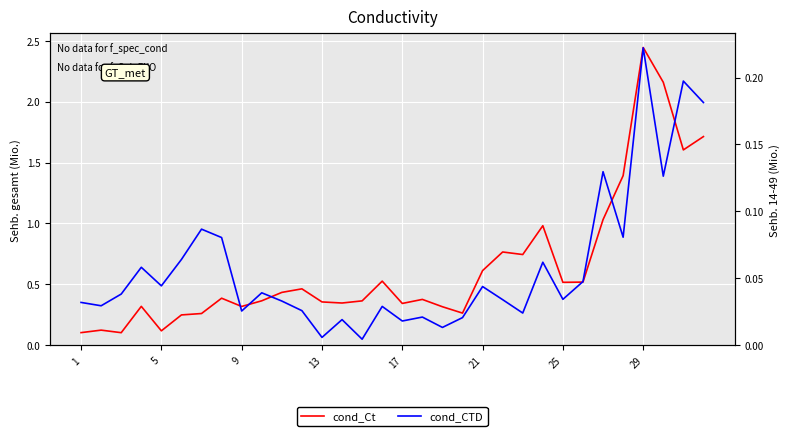

What is the spread (max minus min) of values at 31?

1.5